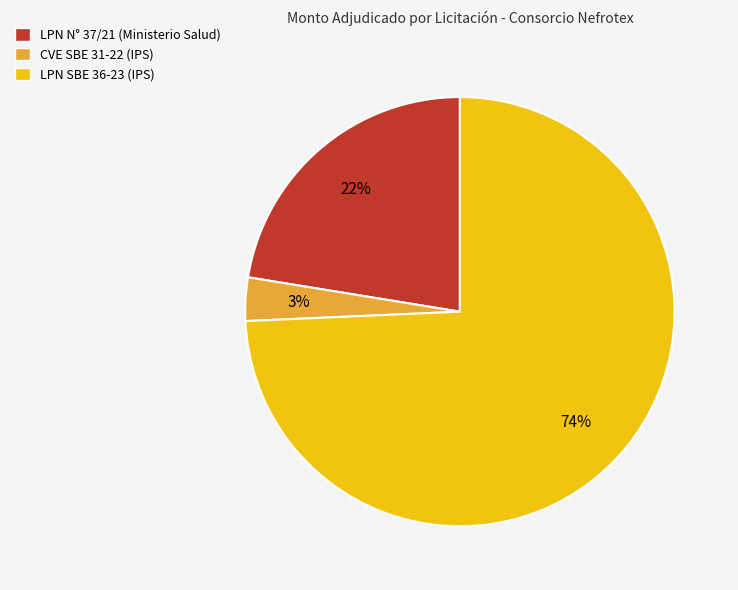

How many slices are in this pie chart?

3